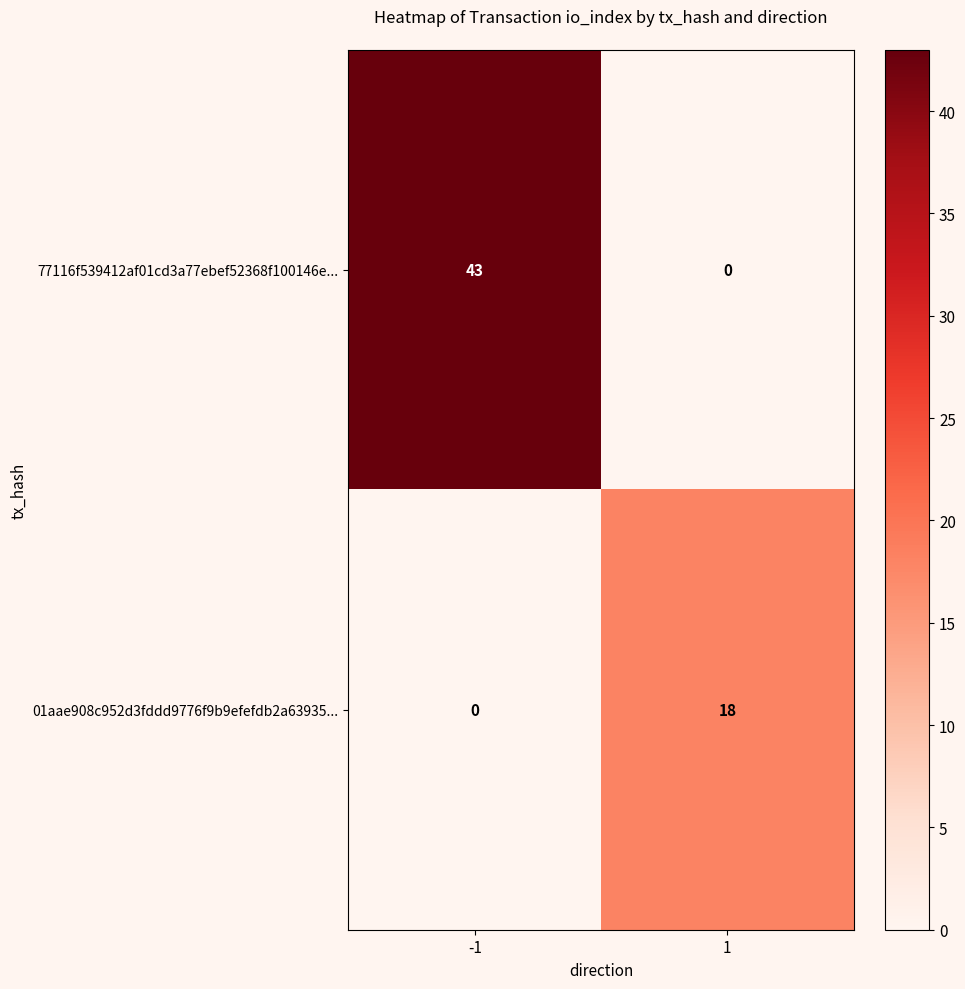

Is it true that 01aae908c952d3fddd9776f9b9efefdb2a63935... equals 0 at -1?

True